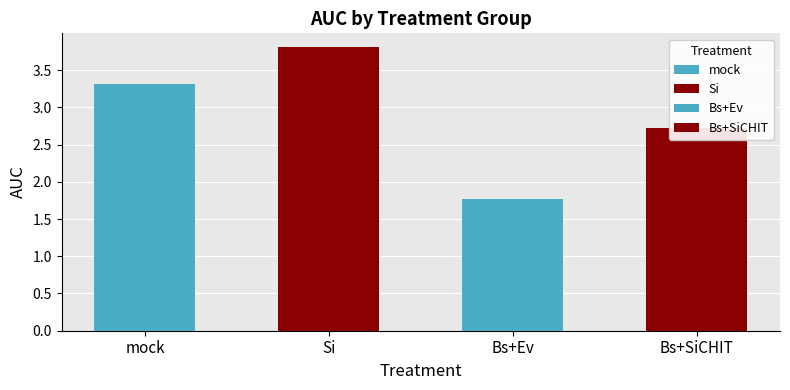

Which series has the widest spread of values?

Bs+SiCHIT